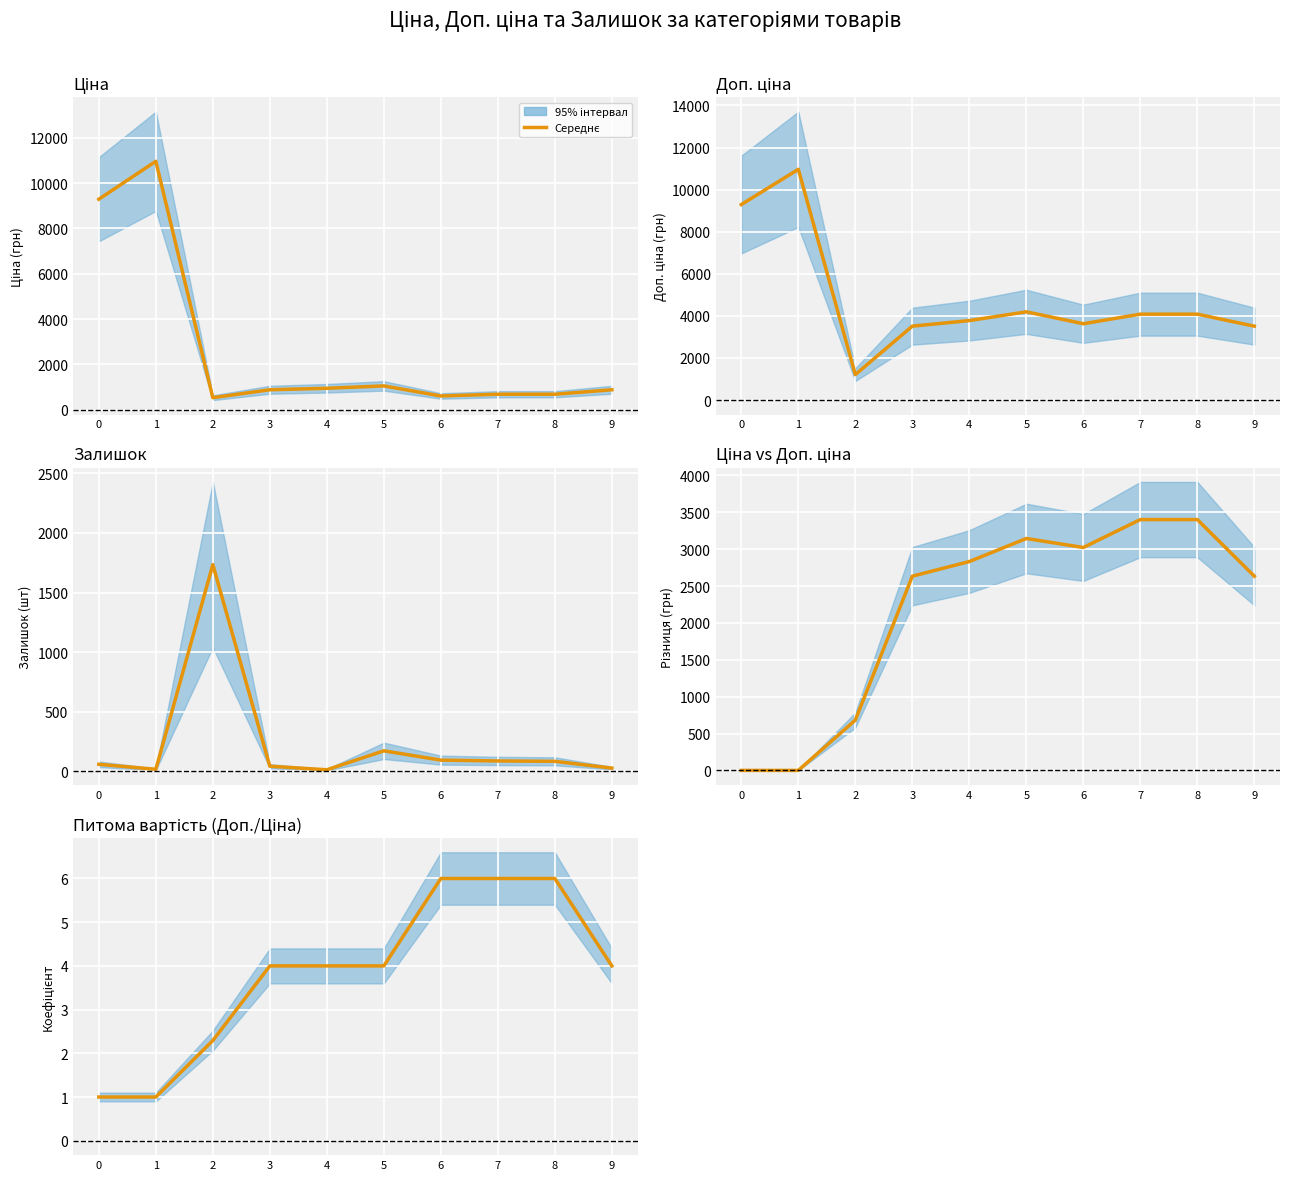

Where does the data first go above 4?

6